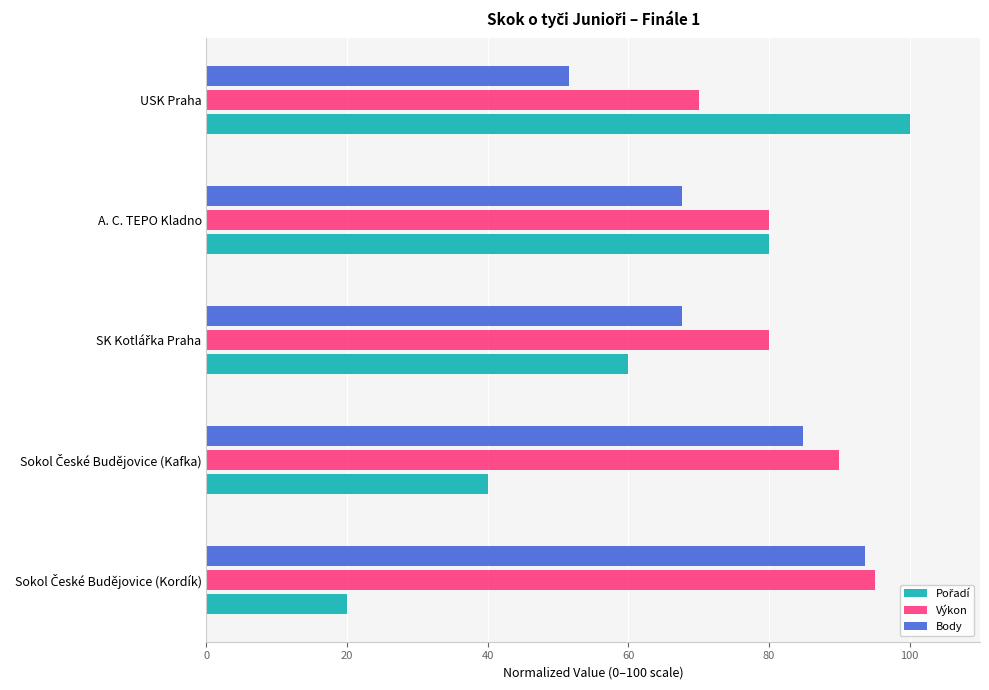

What is the difference between the highest and lowest values at A. C. TEPO Kladno?

12.3